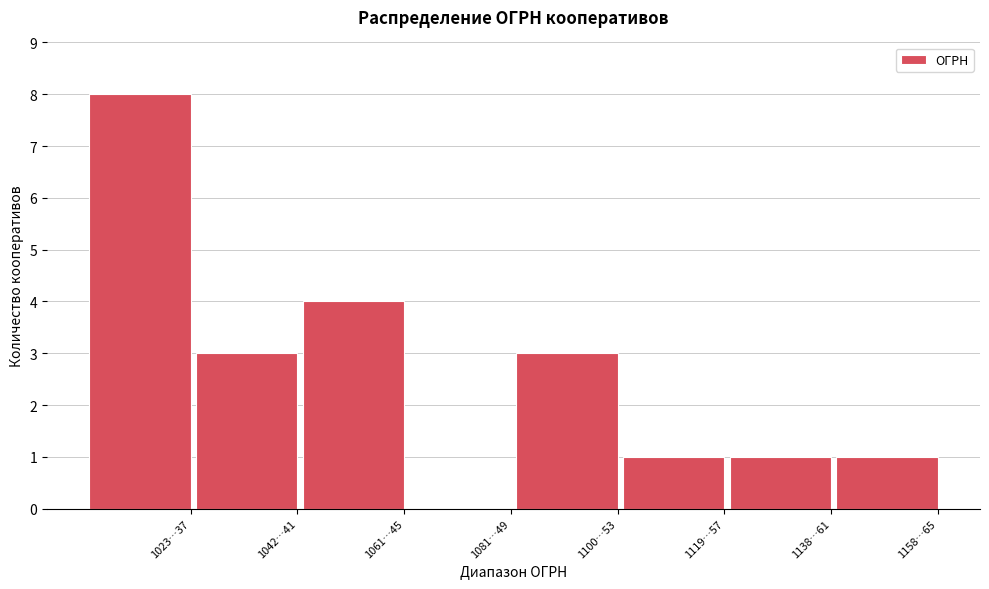

Reading left to right, what are all the values shown in this chart?

1023…37=8	1042…41=3	1061…45=4	1081…49=0	1100…53=3	1119…57=1	1138…61=1	1158…65=1